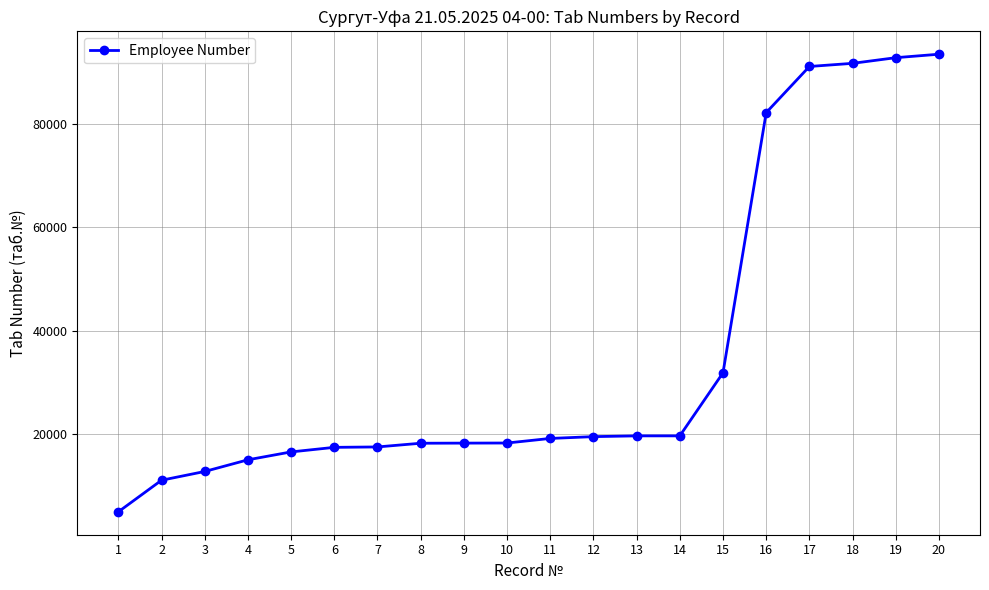

What is the value of the 16th point from the left?

82112